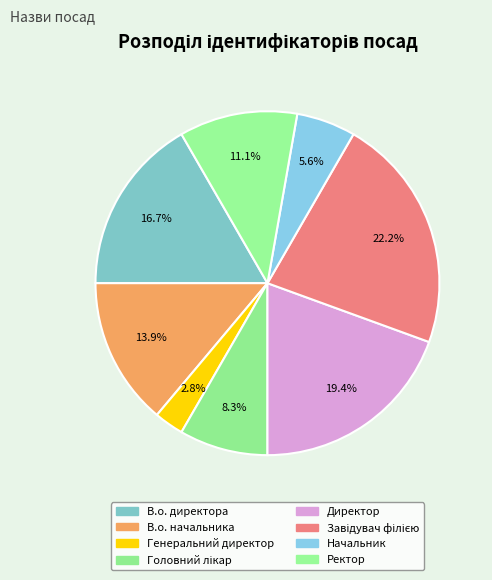

Is it true that В.о. начальника is 14% of the pie?

True